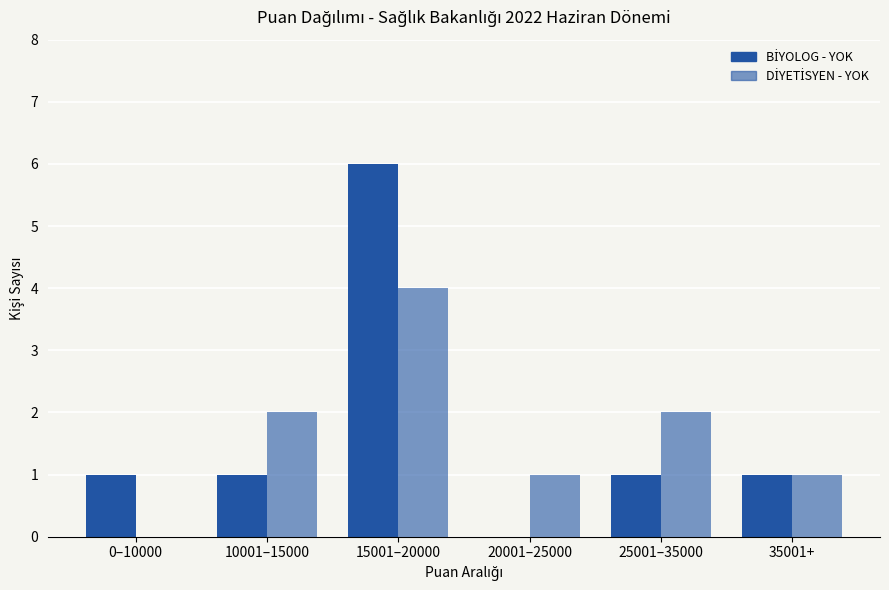

How many groups of bars are there?

6